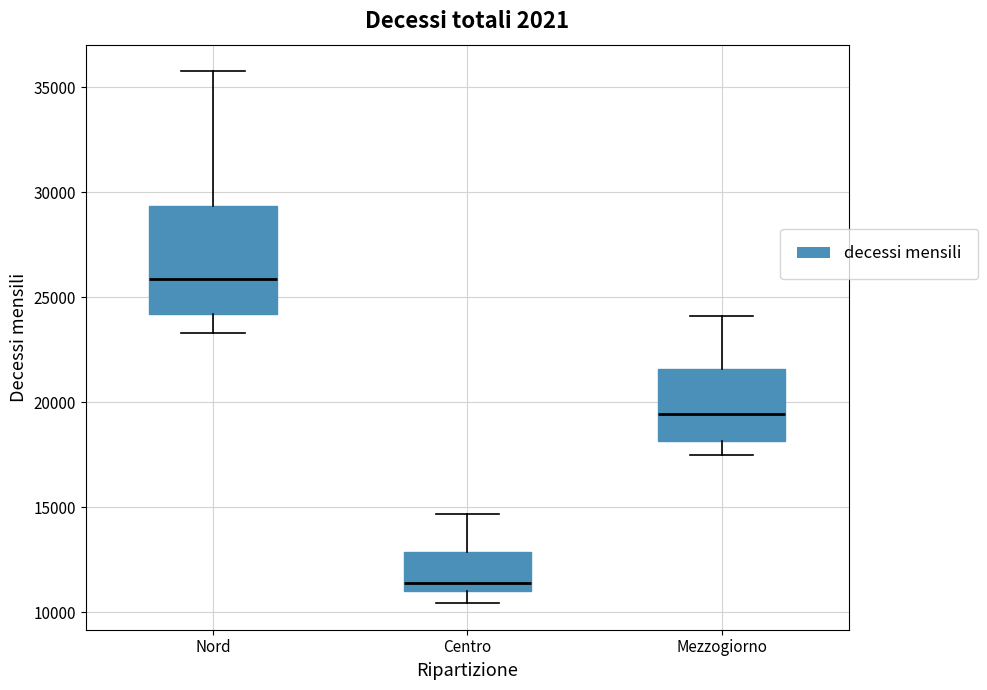

Which box's median line is the lowest?

Centro